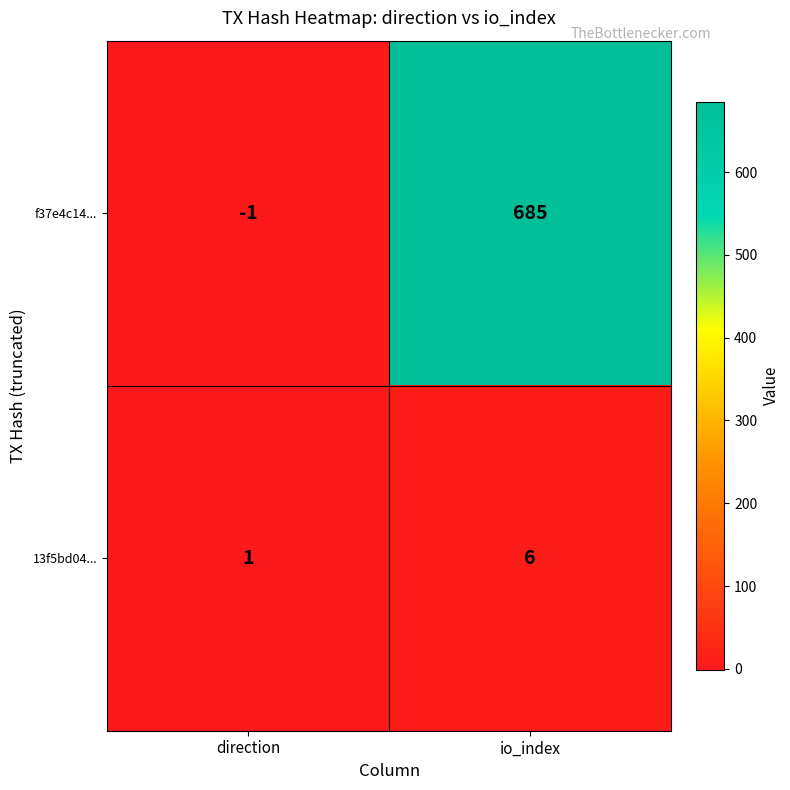

Which series has the largest range (max minus min)?

f37e4c14...